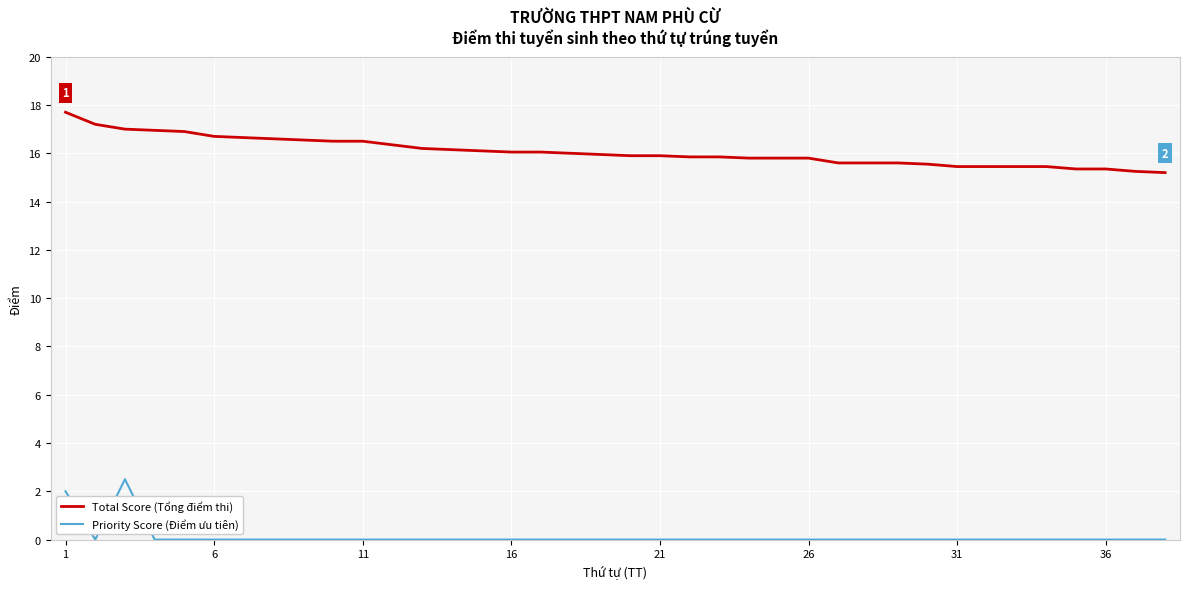

List the series in order of their overall mean, lowest first.

Priority Score (Điểm ưu tiên), Total Score (Tổng điểm thi)